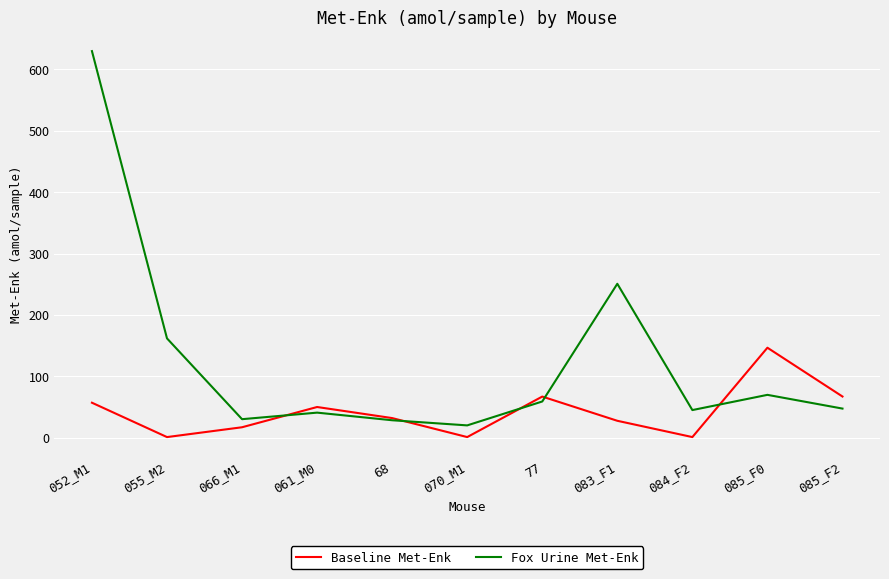

What is the maximum value shown in the chart?

629.9